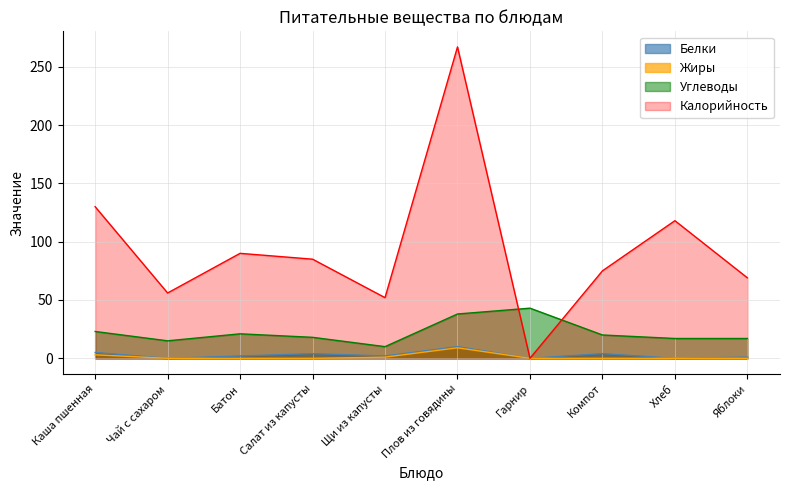

Count the number of categories in the chart.

10